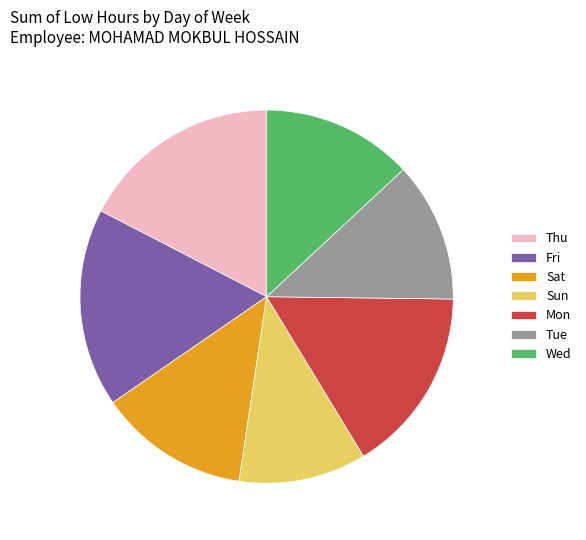

Which category has the smallest portion of the pie?

Sun